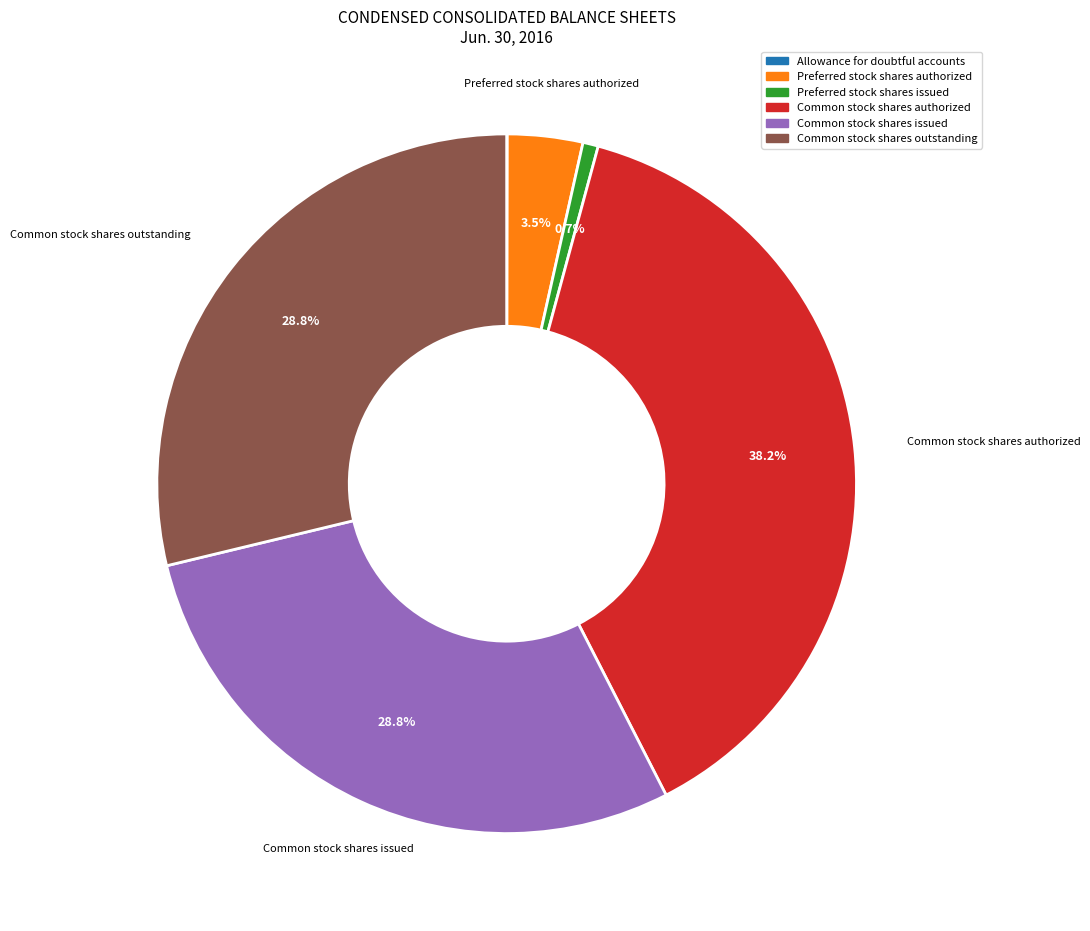

How much of the chart is everything except Preferred stock shares authorized?

96.5%